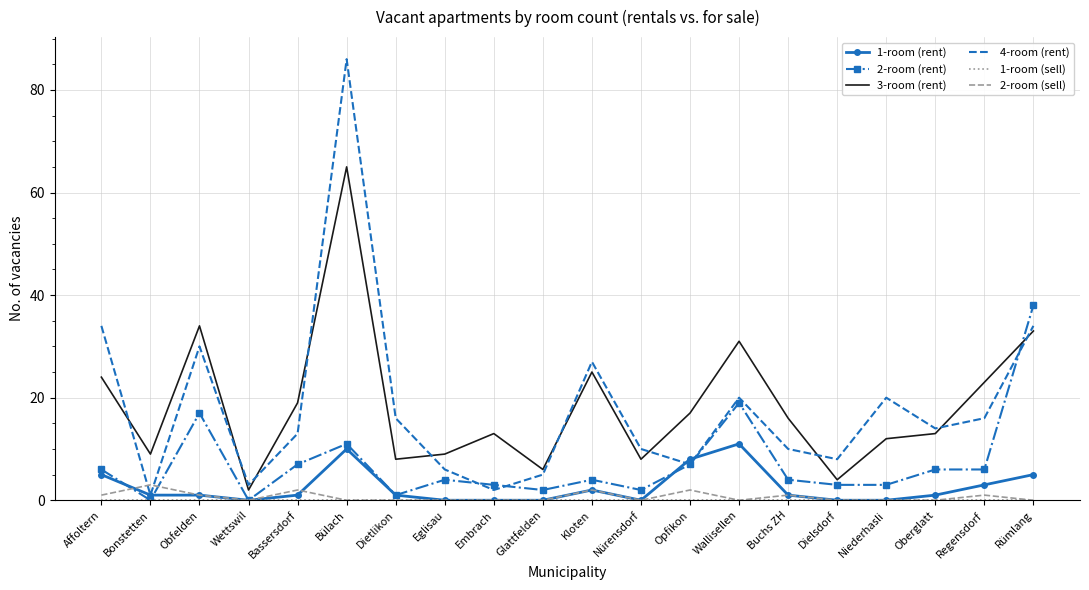

At which label does 3-room (rent) reach its minimum?

Wettswil